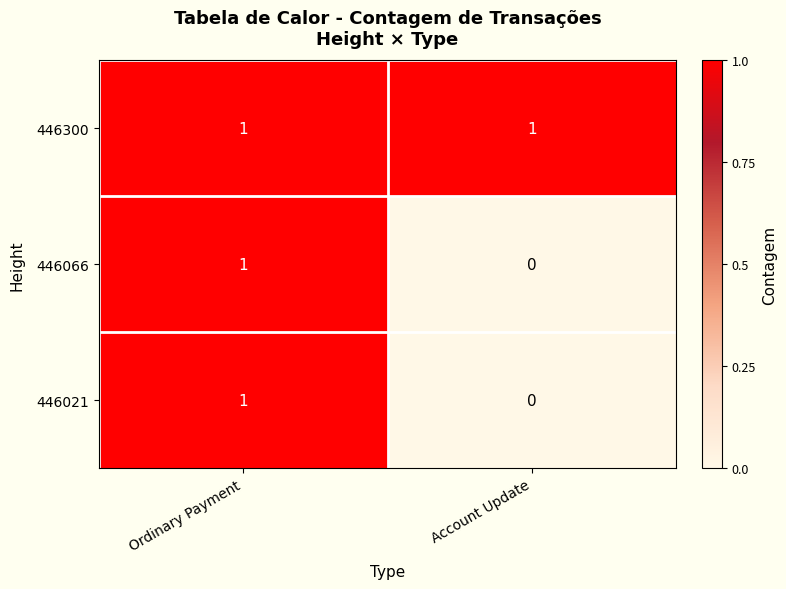

The value of 446021 at Ordinary Payment is 0. True or false?

False